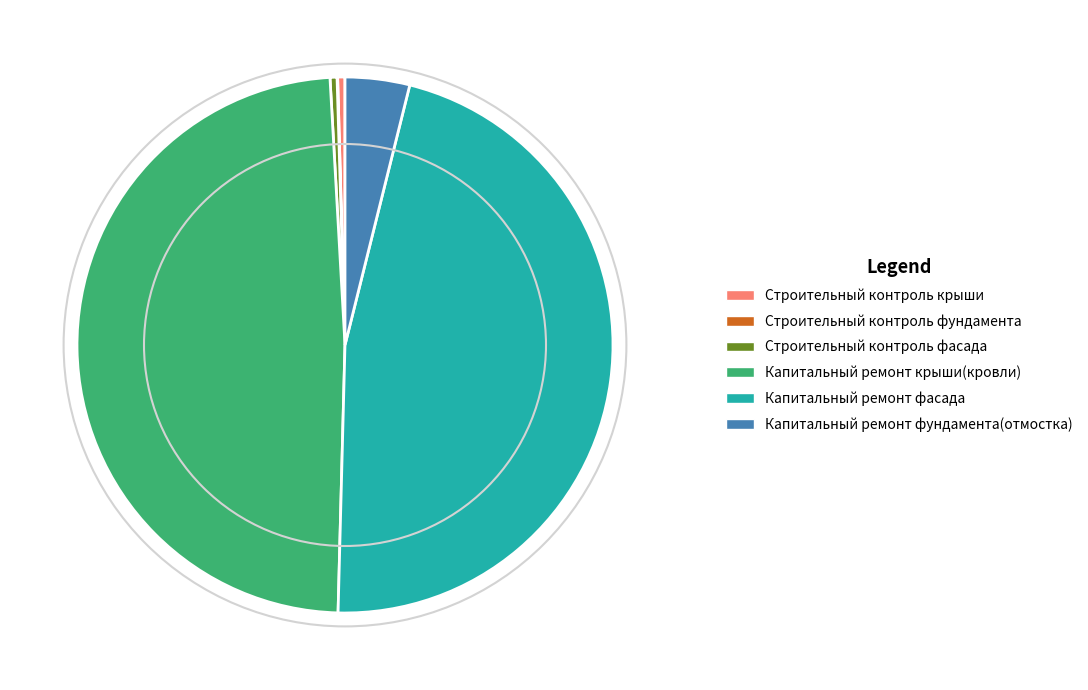

Is there any slice that represents more than half of the pie?

No